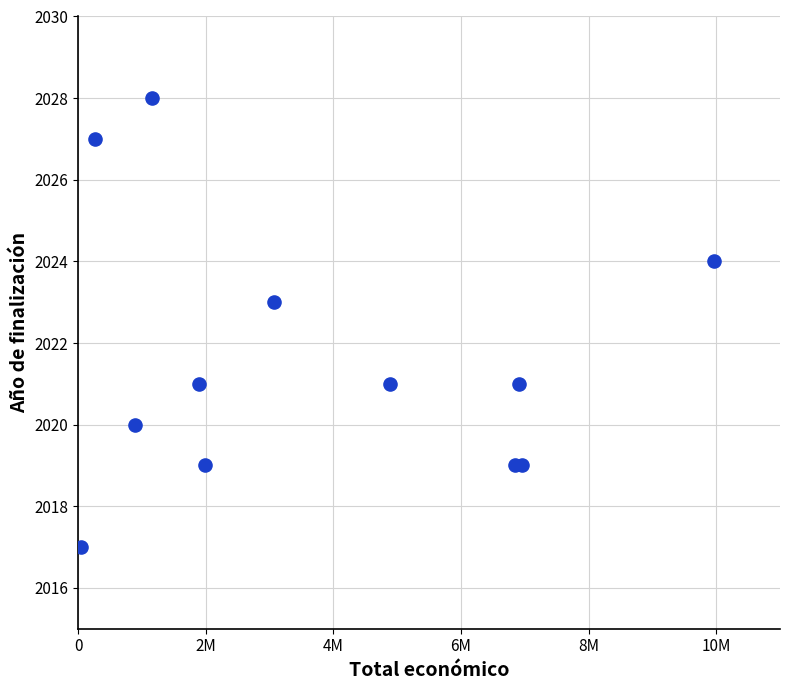

What is the average Y value?

2022